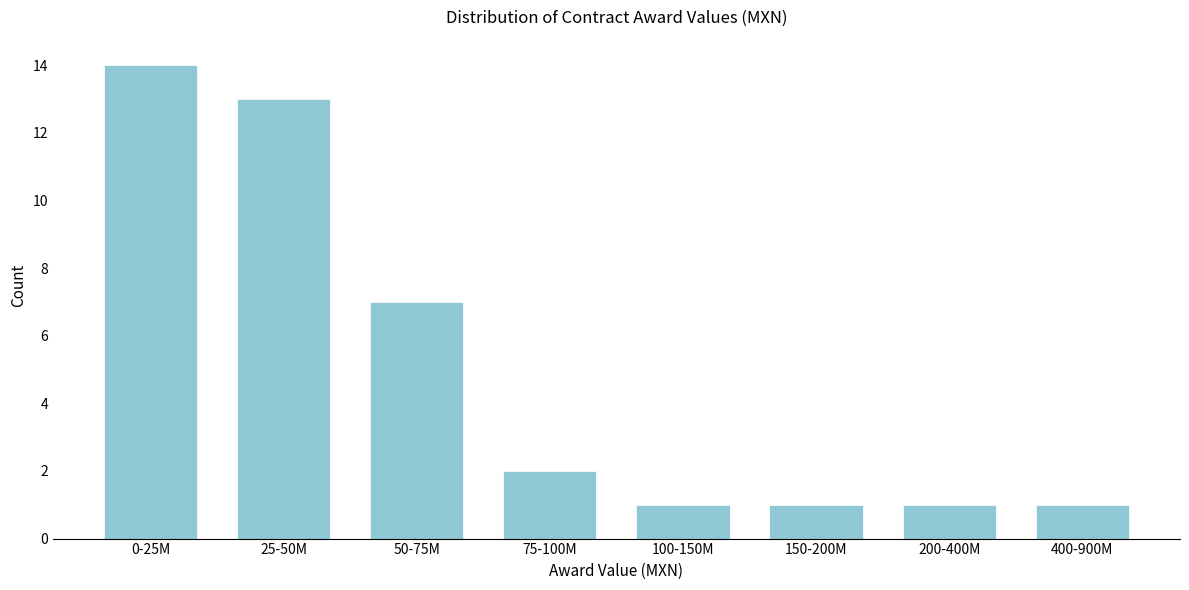

Reading left to right, extract all data points from this chart.

14	13	7	2	1	1	1	1